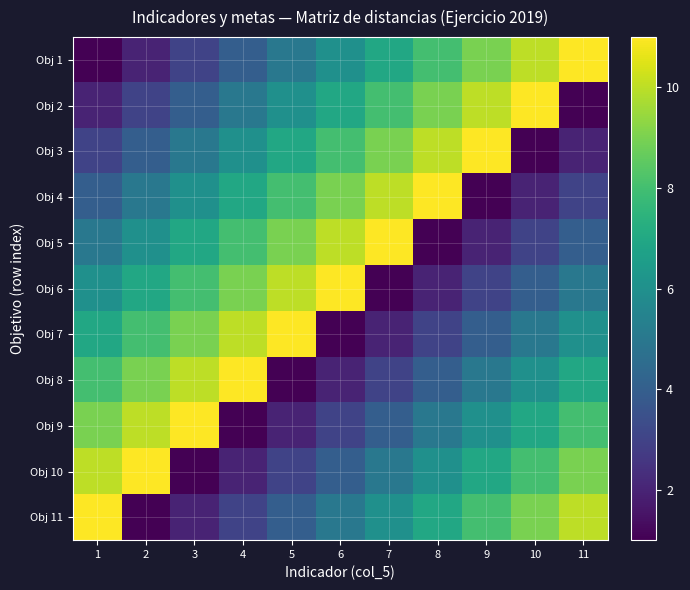

Reading left to right, extract all data points from this chart.

Obj 1: 1=1	2=2	3=3	4=4	5=5	6=6	7=7	8=8	9=9	10=10	11=11
Obj 2: 1=2	2=3	3=4	4=5	5=6	6=7	7=8	8=9	9=10	10=11	11=1
Obj 3: 1=3	2=4	3=5	4=6	5=7	6=8	7=9	8=10	9=11	10=1	11=2
Obj 4: 1=4	2=5	3=6	4=7	5=8	6=9	7=10	8=11	9=1	10=2	11=3
Obj 5: 1=5	2=6	3=7	4=8	5=9	6=10	7=11	8=1	9=2	10=3	11=4
Obj 6: 1=6	2=7	3=8	4=9	5=10	6=11	7=1	8=2	9=3	10=4	11=5
Obj 7: 1=7	2=8	3=9	4=10	5=11	6=1	7=2	8=3	9=4	10=5	11=6
Obj 8: 1=8	2=9	3=10	4=11	5=1	6=2	7=3	8=4	9=5	10=6	11=7
Obj 9: 1=9	2=10	3=11	4=1	5=2	6=3	7=4	8=5	9=6	10=7	11=8
Obj 10: 1=10	2=11	3=1	4=2	5=3	6=4	7=5	8=6	9=7	10=8	11=9
Obj 11: 1=11	2=1	3=2	4=3	5=4	6=5	7=6	8=7	9=8	10=9	11=10